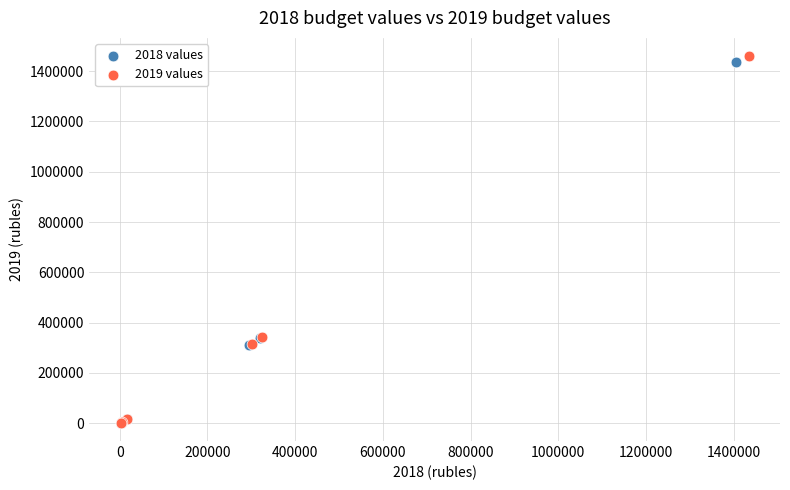

Which series has the widest spread of Y values?

2019 values